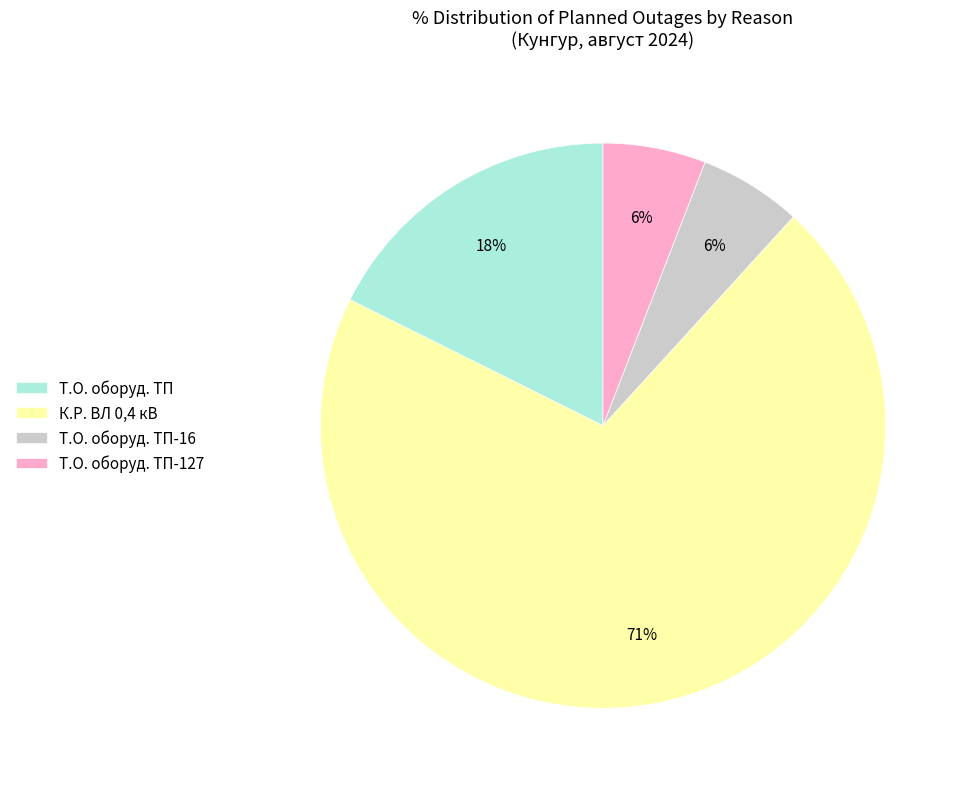

To the nearest percent, what is the average slice percentage?

25%